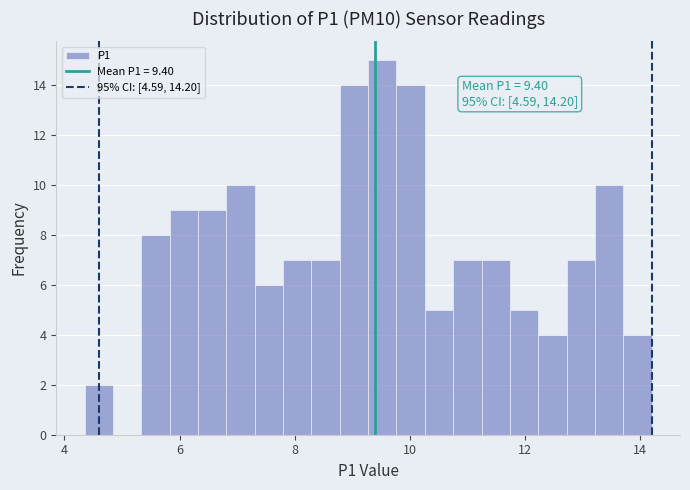

Around what value on the x-axis is the tallest bar? Give the approximate position of its centre, as read against the axis.

9.6